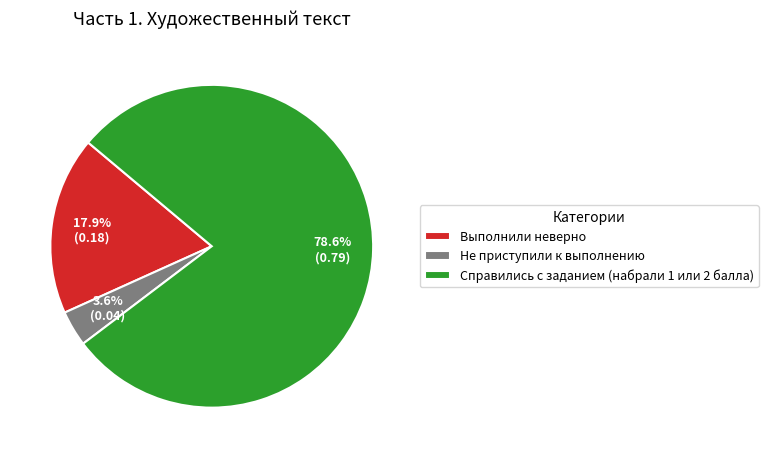

Combined, do Выполнили неверно and Не приступили к выполнению account for over 50%?

No